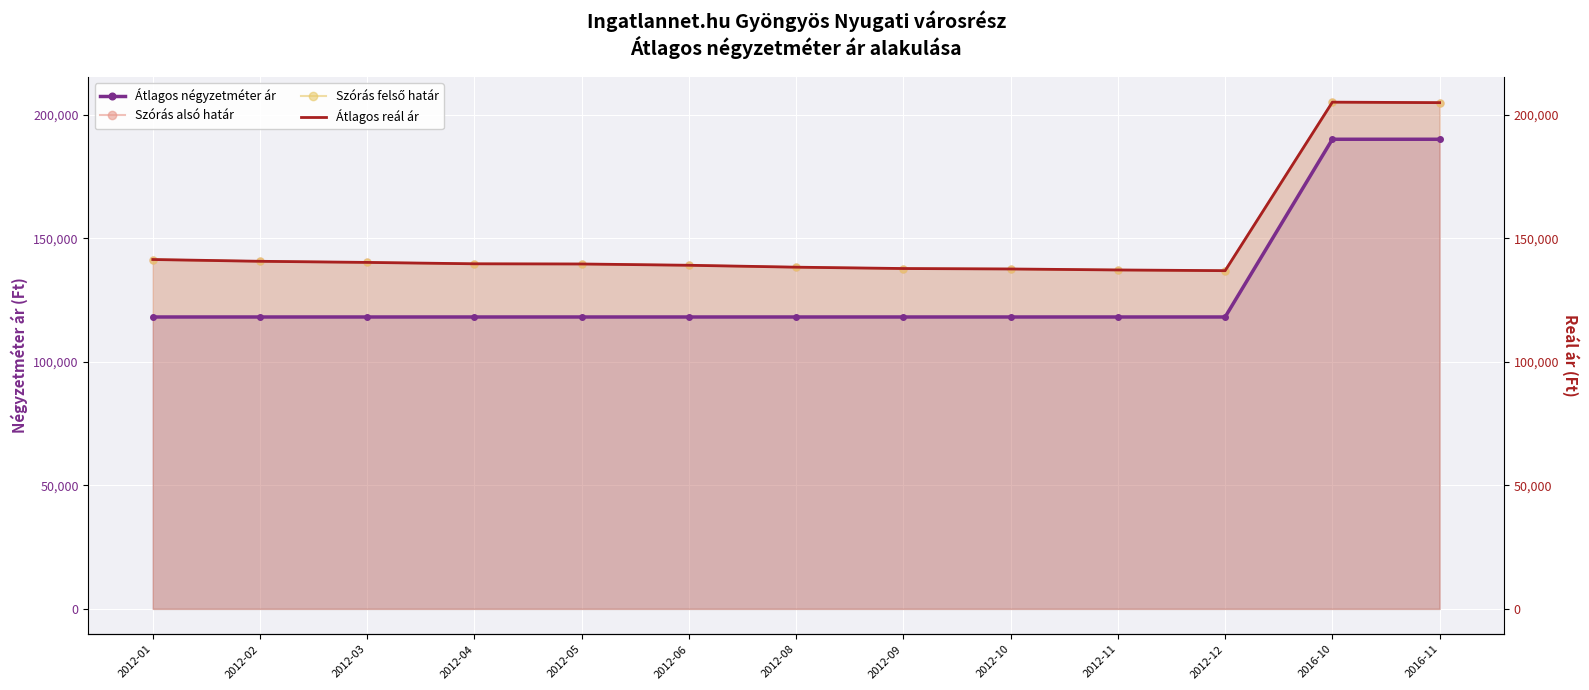

What is the label of the 9th point from the left?

2012-10